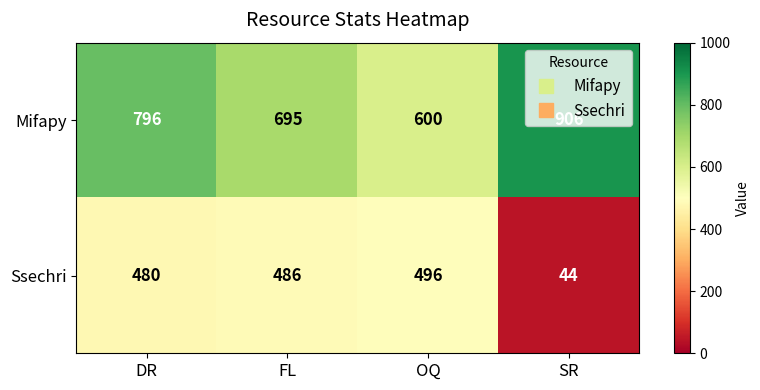

True or false: Ssechri has a value of 44 at SR.

True